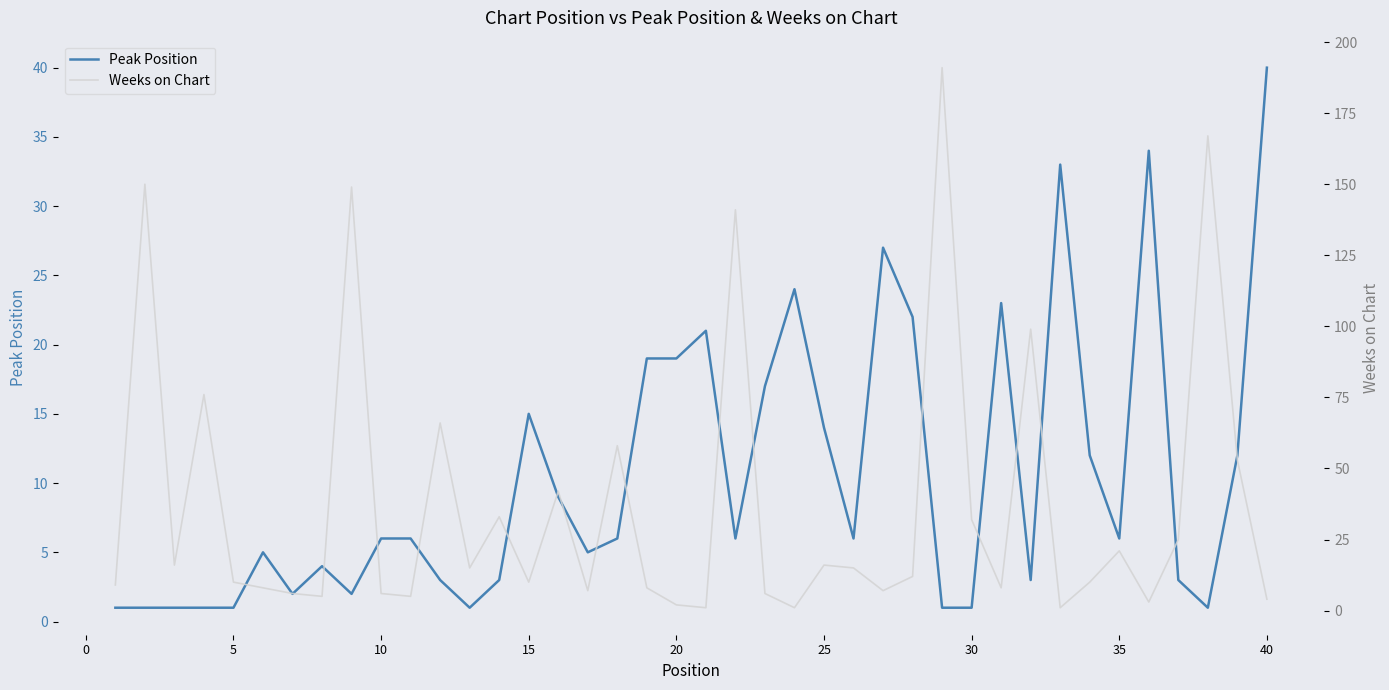

The value of Peak Position at 20 is 19. True or false?

True